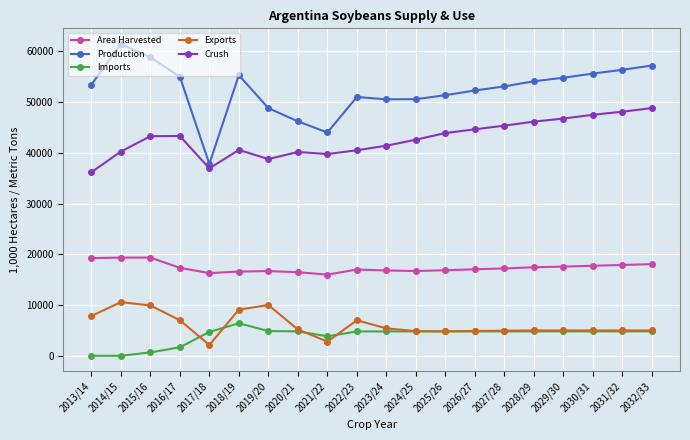

Where is the first local maximum for Exports?

2014/15